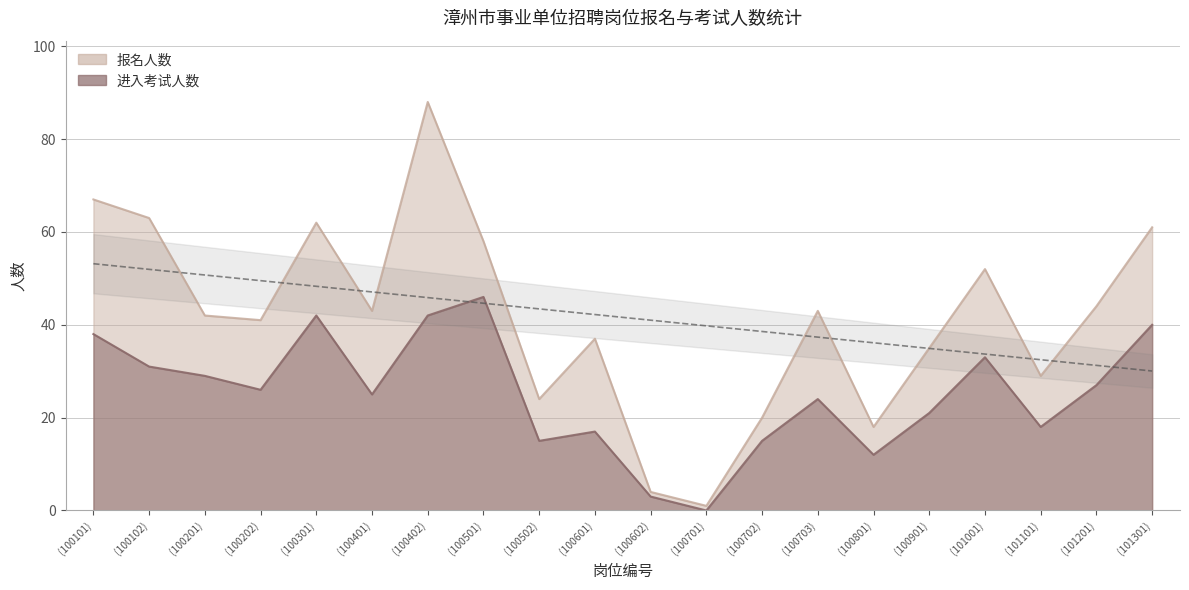

What is the difference between the maximum and minimum values in the 报名人数 series?

87